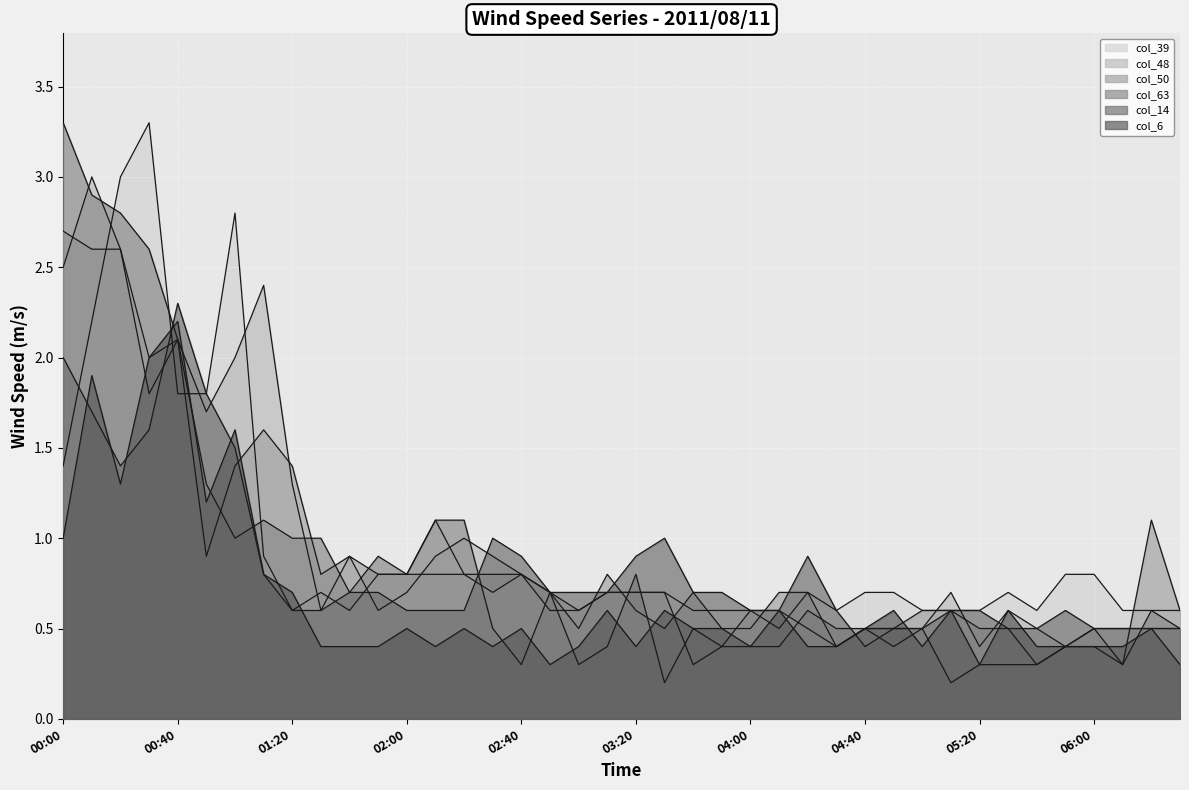

Which series changed the most between 2011/08/11 01:40 and 2011/08/11 02:50?

col_48